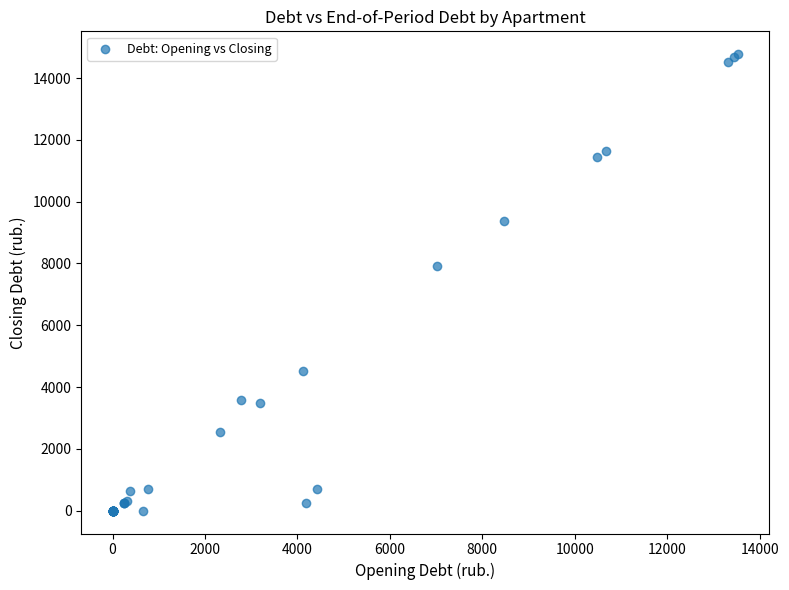

What Y value in the scatter plot is closest to 7386?

7922.7